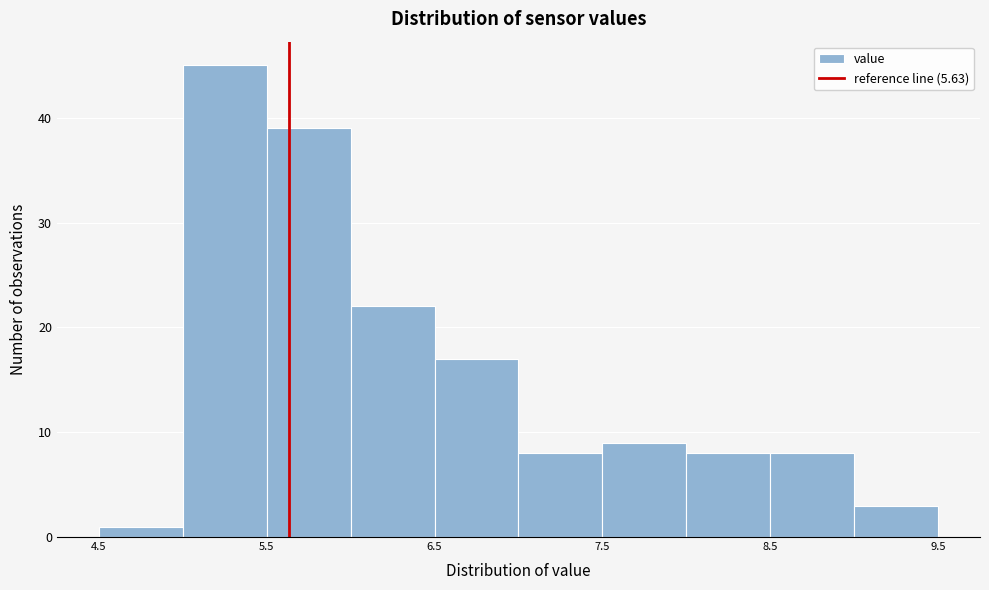

Reading left to right, list every bar in this chart as the range it spans on the x-axis followed by its height. The values are not printed on the chart, so give them approximately, as read against the axis.

4.5 to 5.0: 1
5.0 to 5.5: 45
5.5 to 6.0: 39
6.0 to 6.5: 22
6.5 to 7.0: 17
7.0 to 7.5: 8
7.5 to 8.0: 9
8.0 to 8.5: 8
8.5 to 9.0: 8
9.0 to 9.5: 3